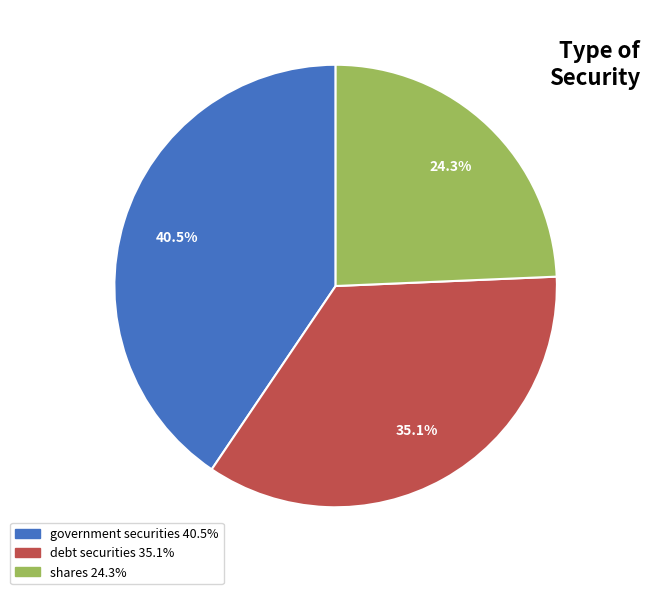

Does debt securities represent more than half of the total?

No